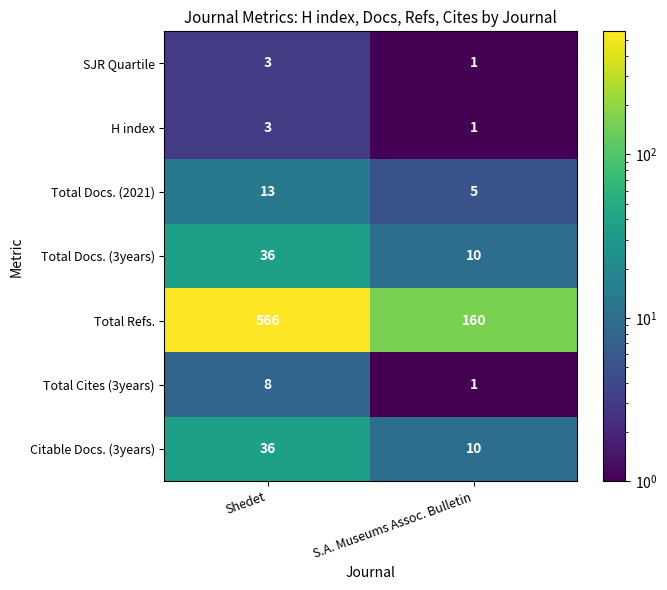

Between Shedet and S.A. Museums Assoc. Bulletin, which series saw the biggest shift?

Total Refs.